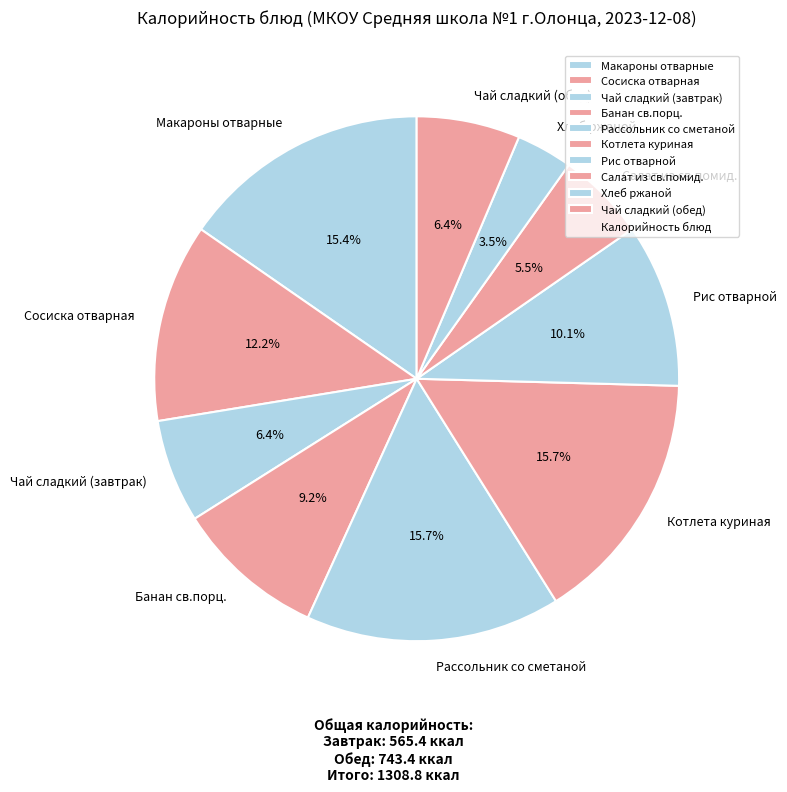

Do Хлеб ржаной and Банан св.порц. together represent more than half of the pie?

No